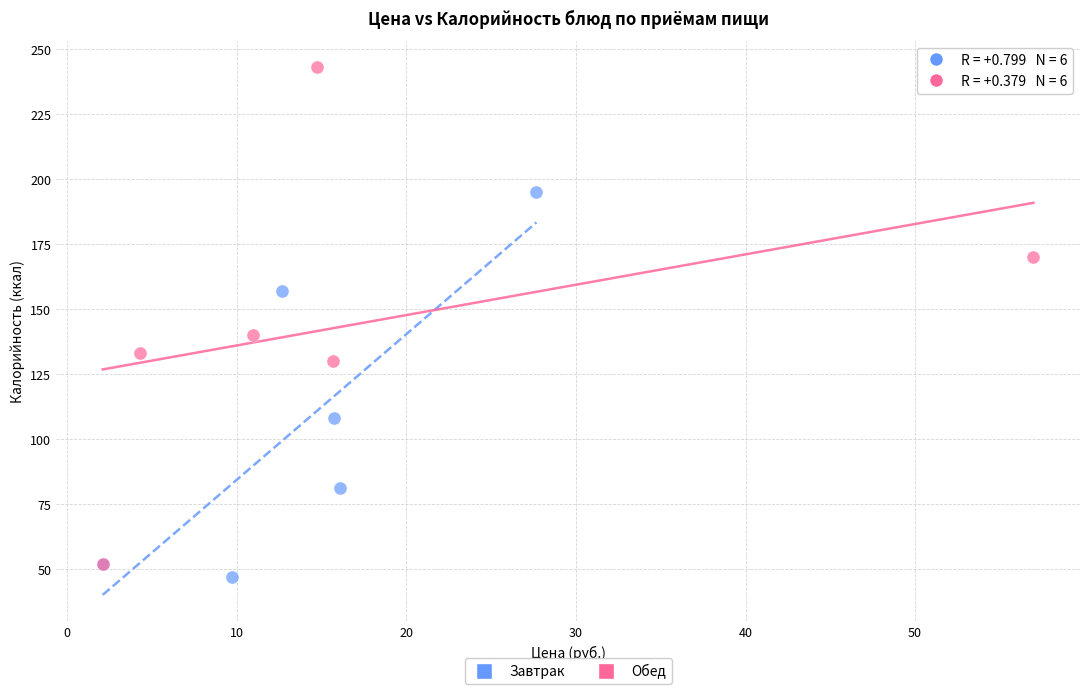

Which series contains the highest Y value?

Обед